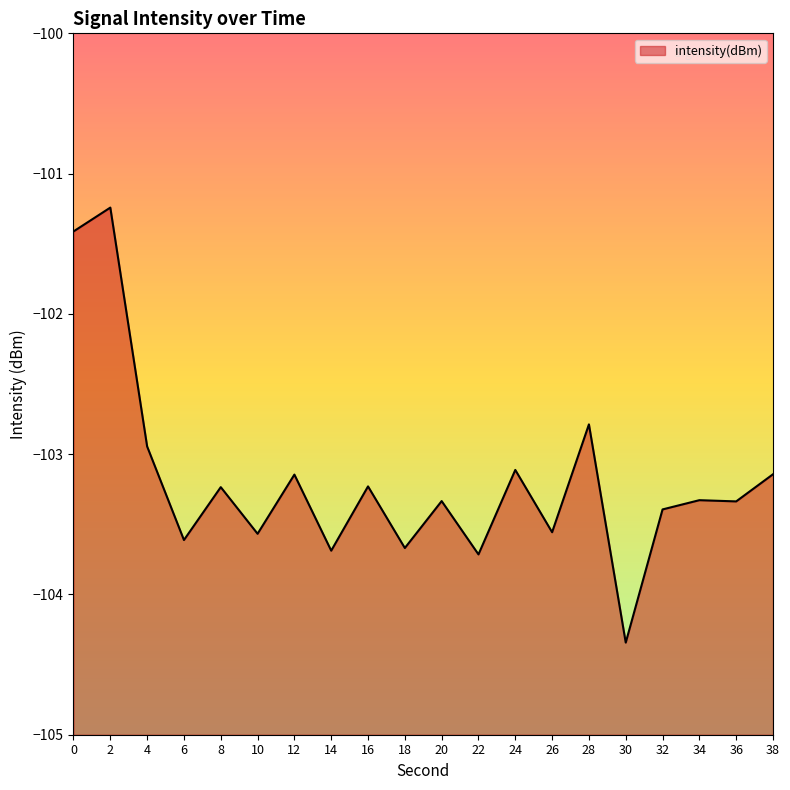

What value does the data have at 4?

-102.9